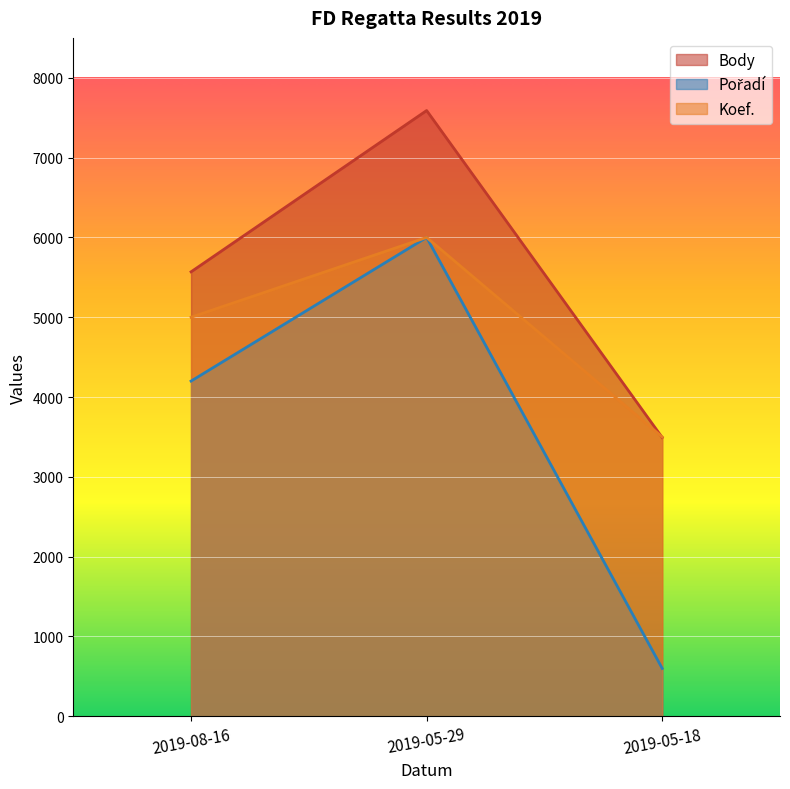

How many data points does each series have?

3